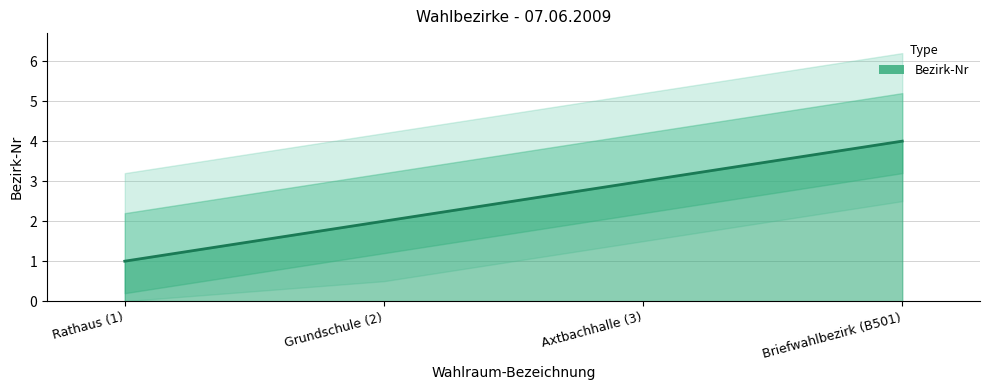

Which has a higher value, Rathaus (1) or Grundschule (2)?

Grundschule (2)